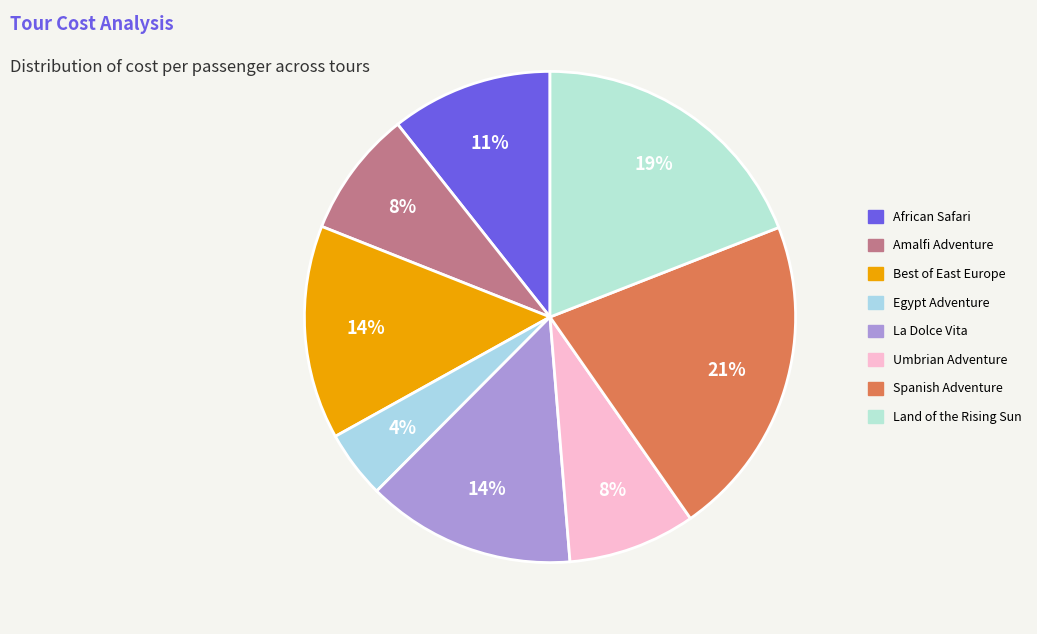

How many segments does this pie chart have?

8